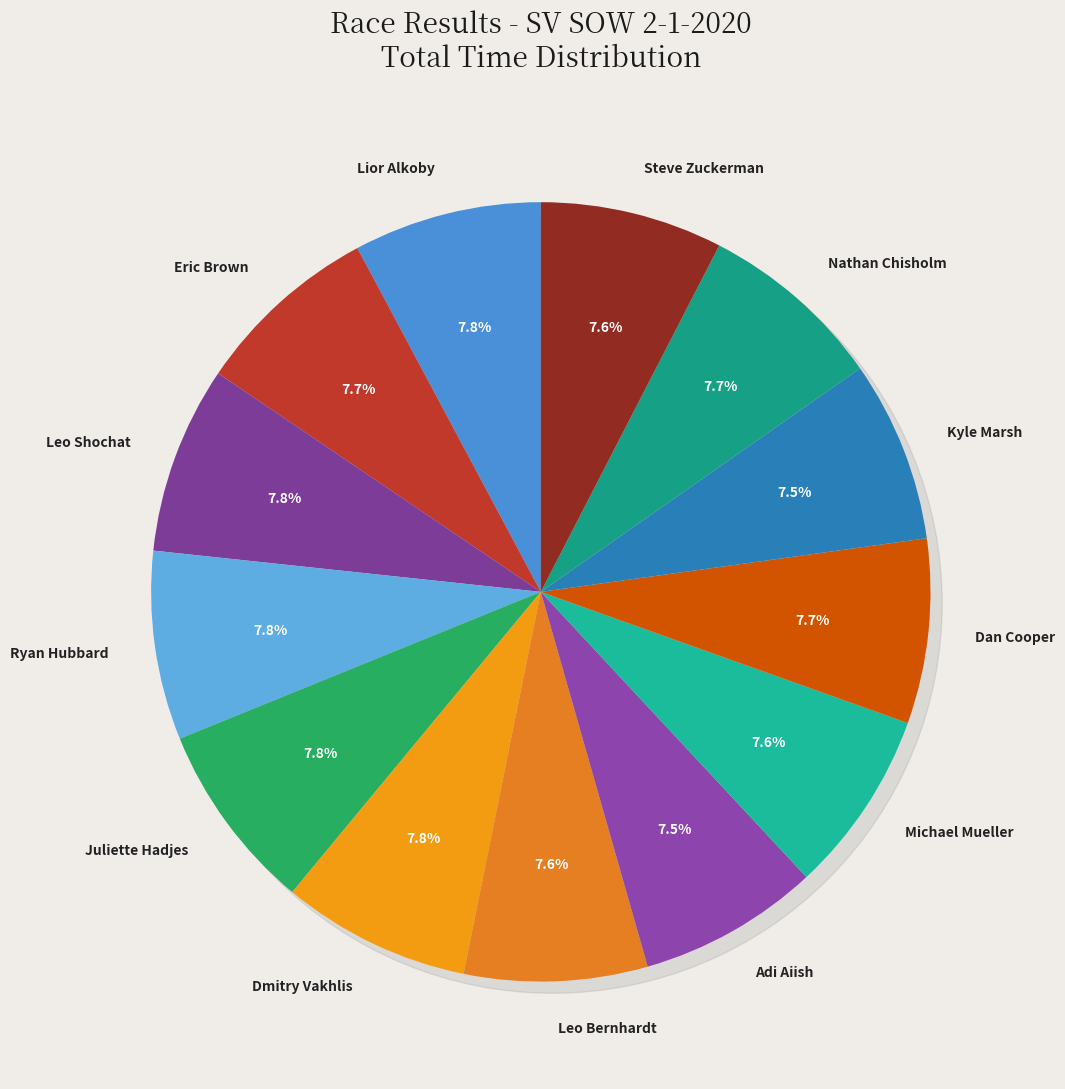

Is there any slice that represents more than half of the pie?

No